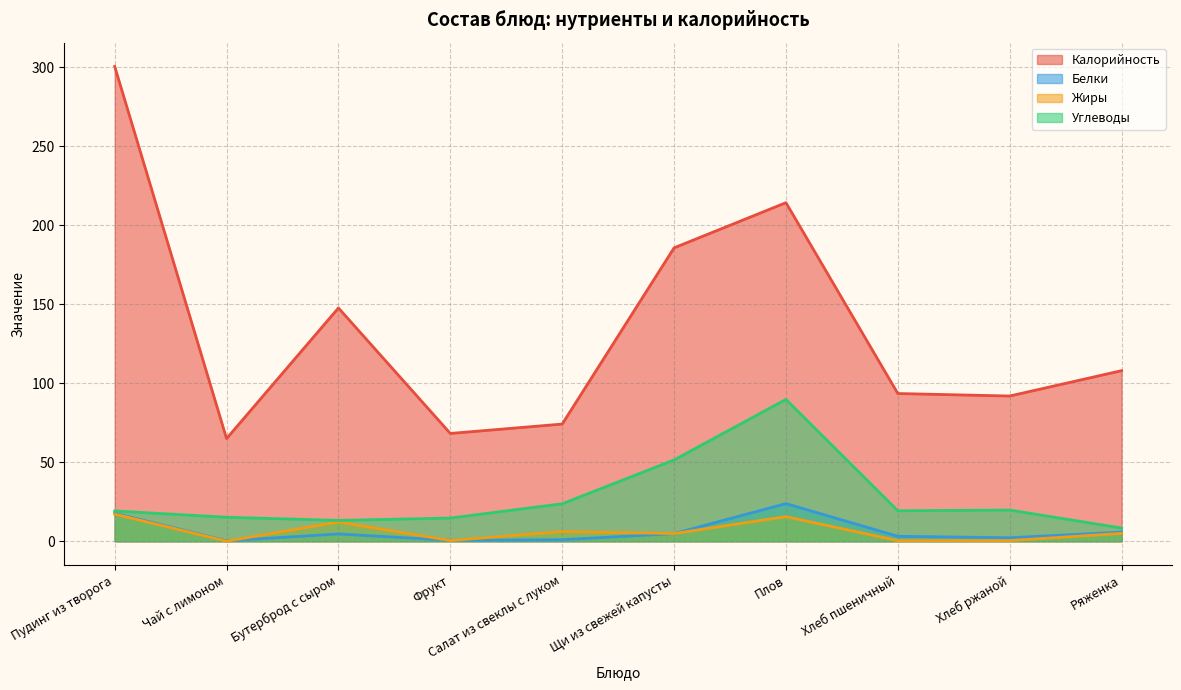

True or false: Калорийность and Белки intersect in this chart.

False